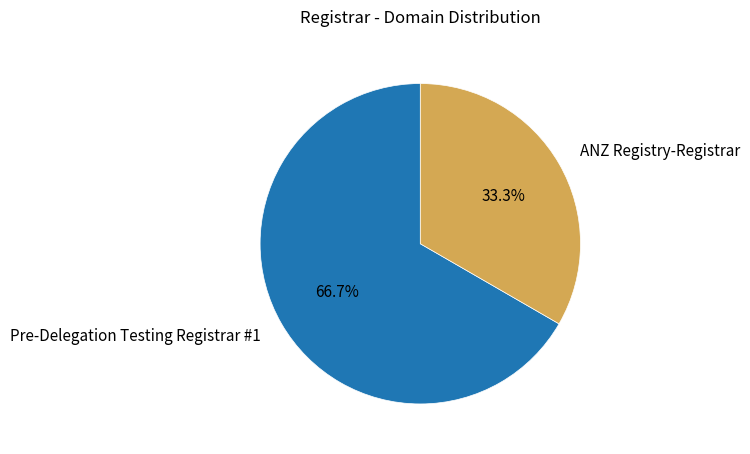

Does any single category account for the majority?

Yes